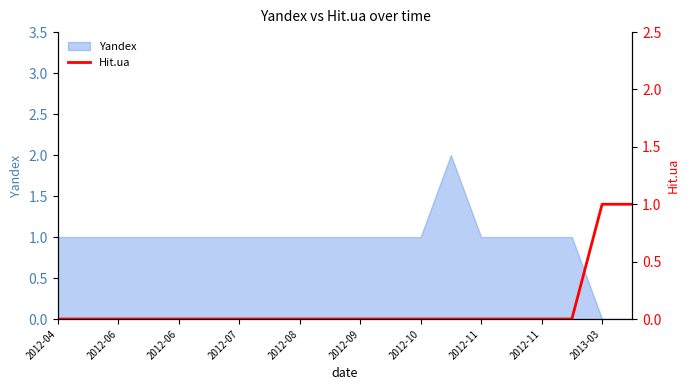

How many data points does each series have?

20